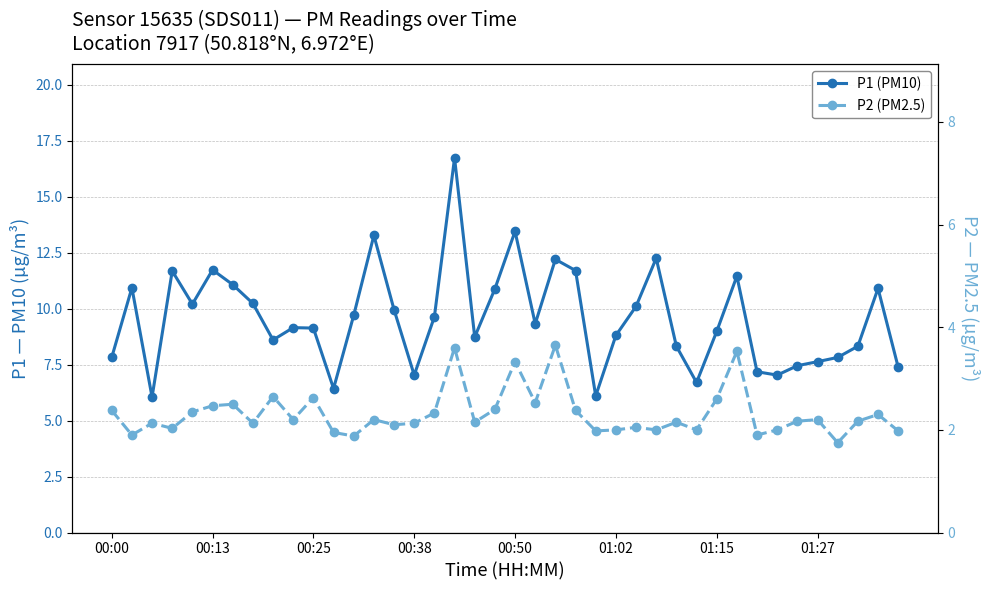

True or false: P1 (PM10) and P2 (PM2.5) cross at least once.

False